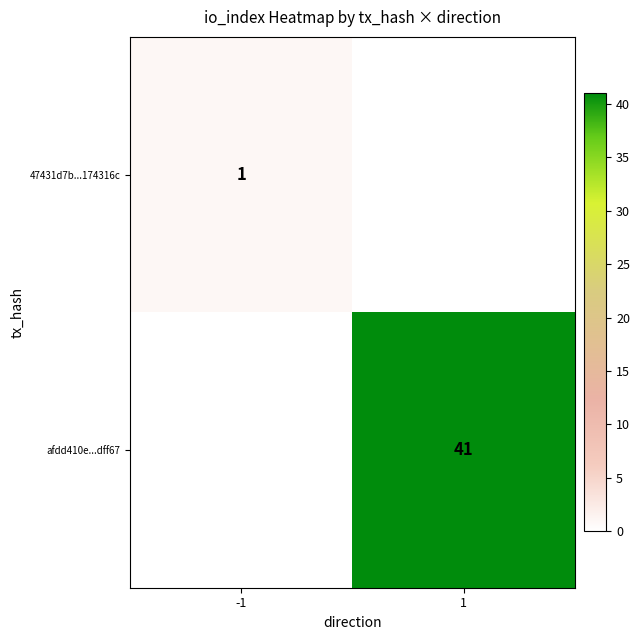

Is the value of 47431d7b...174316c at -1 greater than the value of afdd410e...dff67 at 1?

No